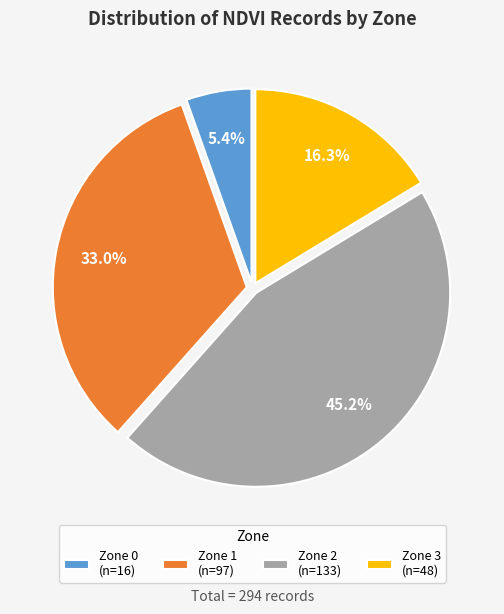

How many segments does this pie chart have?

4